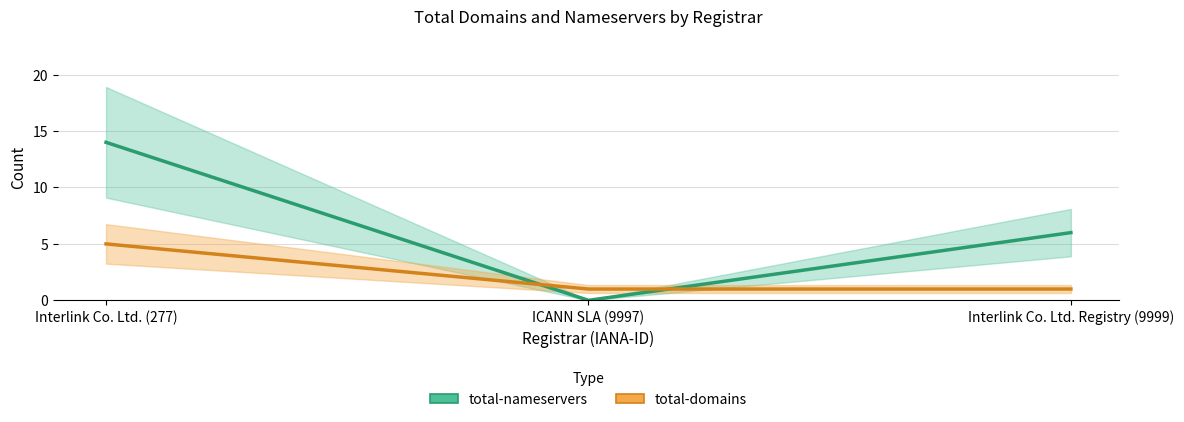

Is it true that total-nameservers equals 19 at Interlink Co. Ltd. (277)?

False